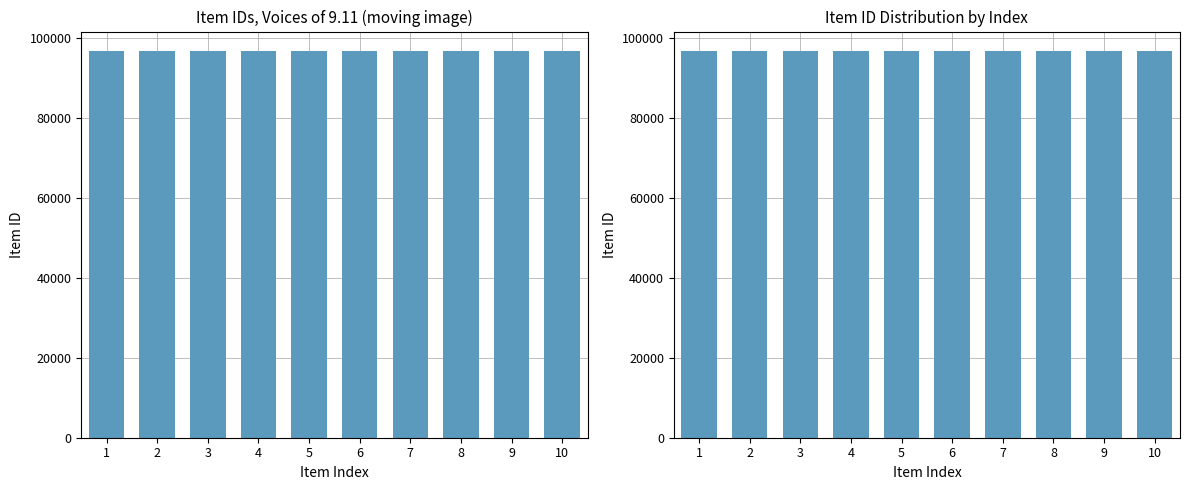

How many series are shown in this chart?

2